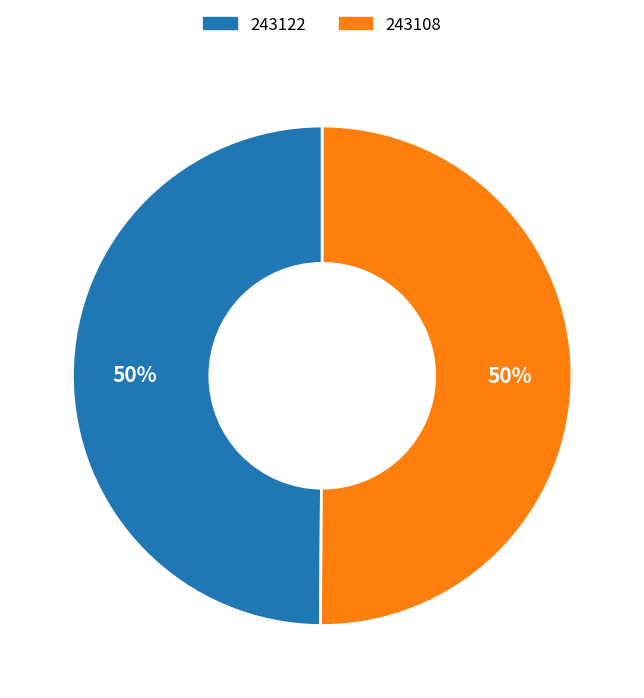

To the nearest percent, what is the difference between the largest and smallest slice percentages?

0%